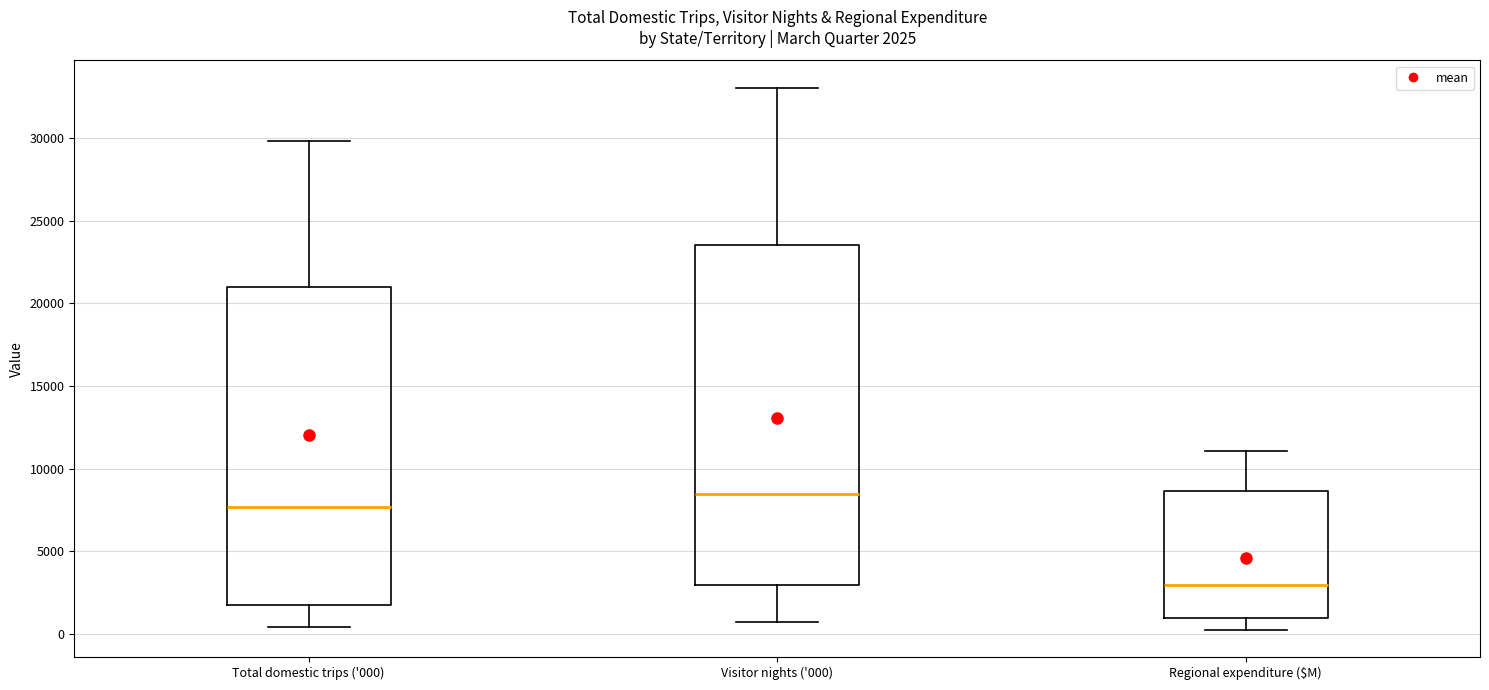

Comparing the boxes themselves (not the whiskers), which one is the tallest?

Visitor nights ('000)